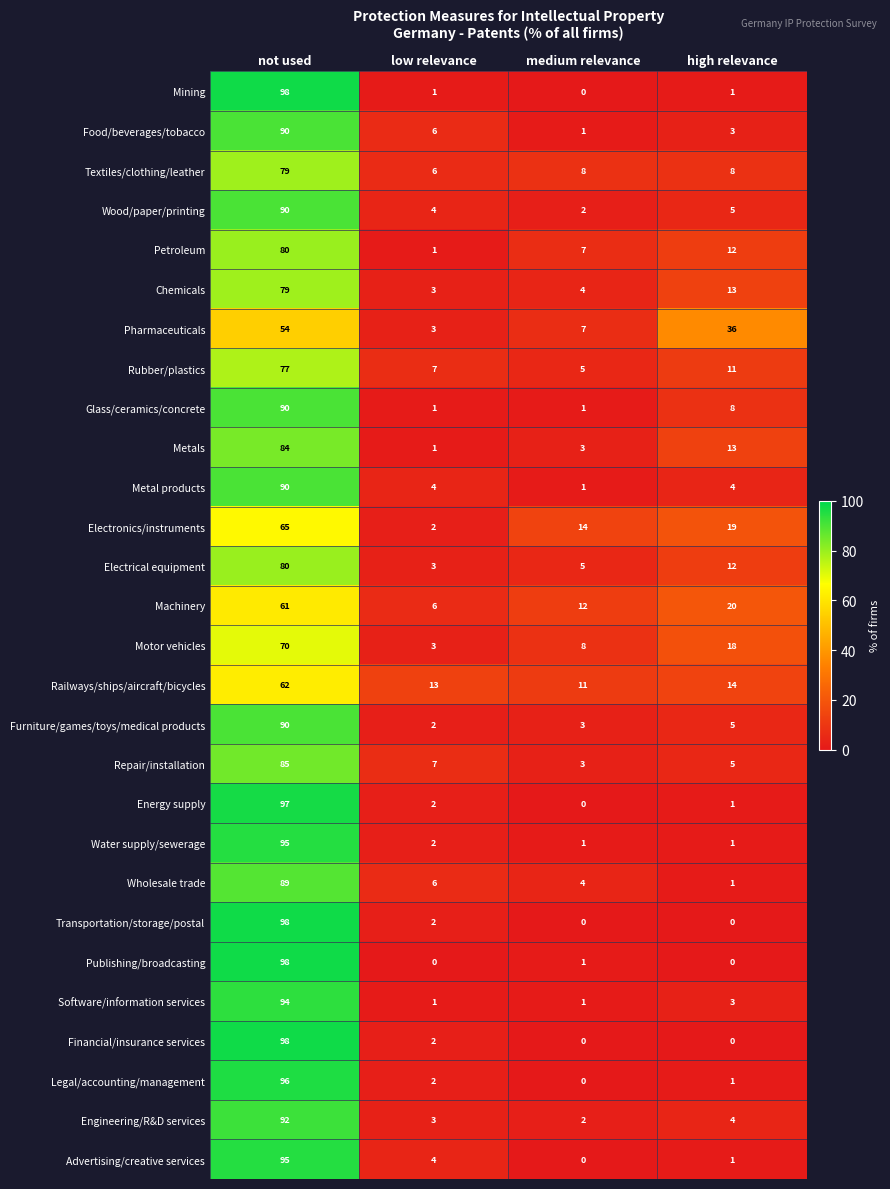

True or false: Metal products has a value of 90 at not used.

True